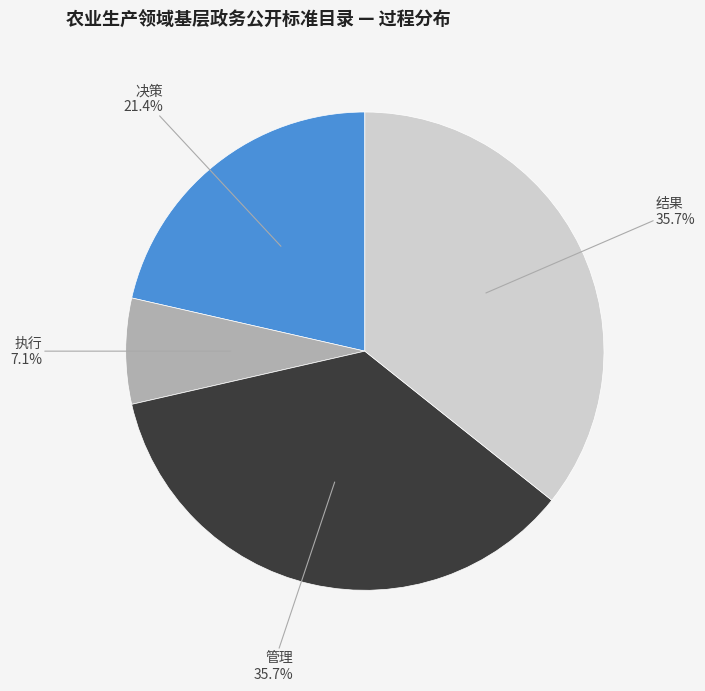

Is it true that 管理 is 49% of the pie?

False